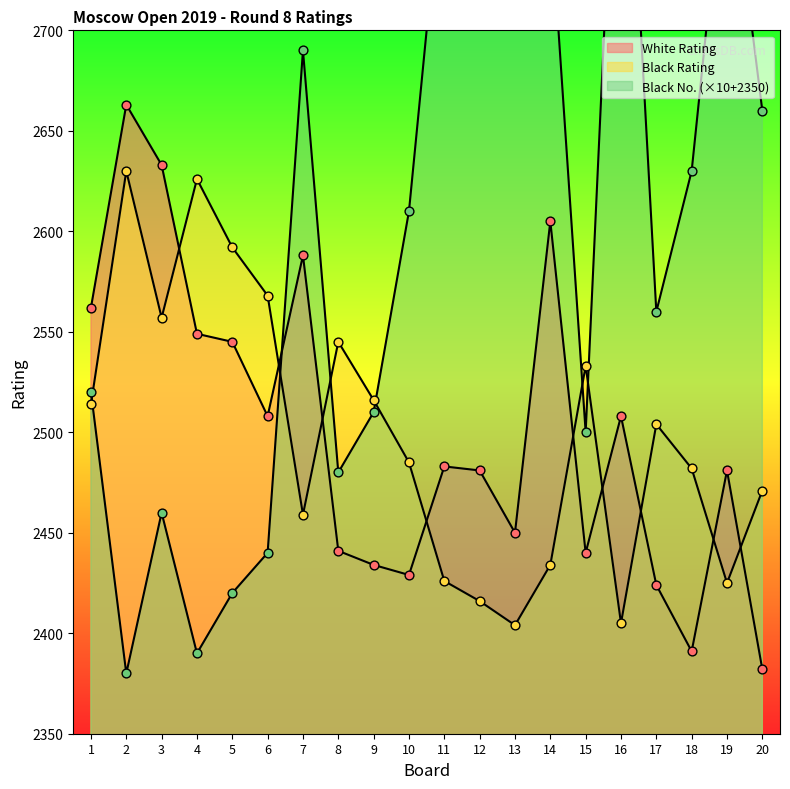

Is the value of Black Rating at 2 greater than the value of Black No. at 11?

No